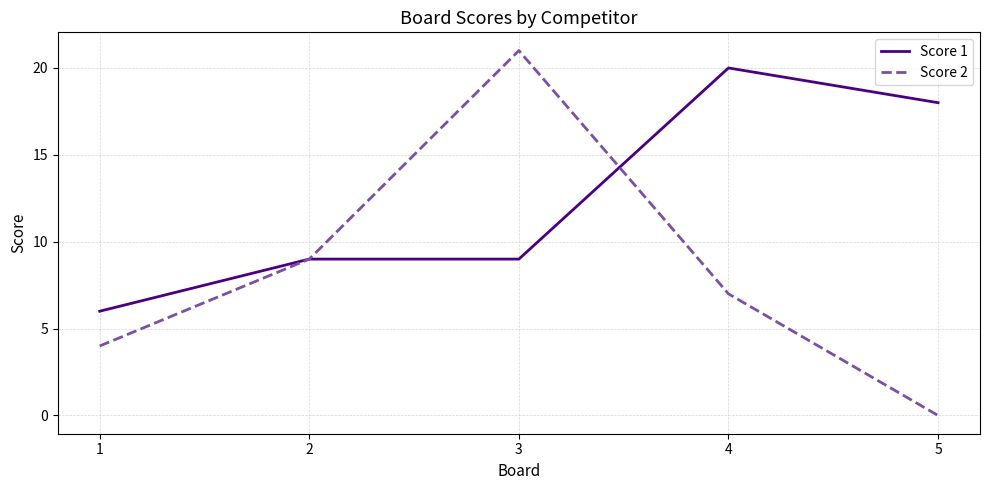

At how many categories does at least one series exceed 10?

3